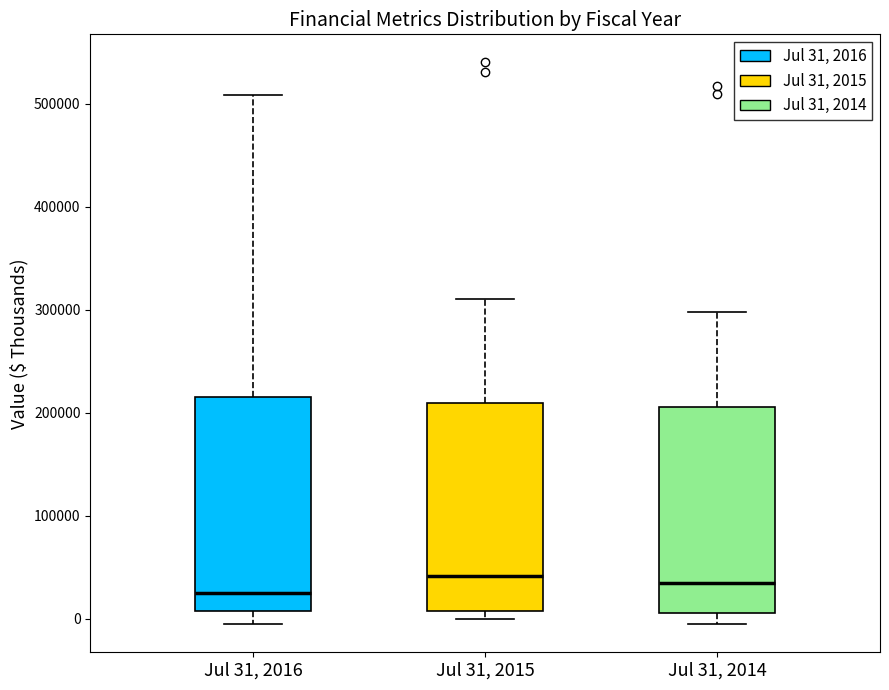

Where does the upper whisker of the box for Jul 31, 2016 end on the y-axis? The values are not printed on the chart, so give them approximately, as read against the axis.

510000